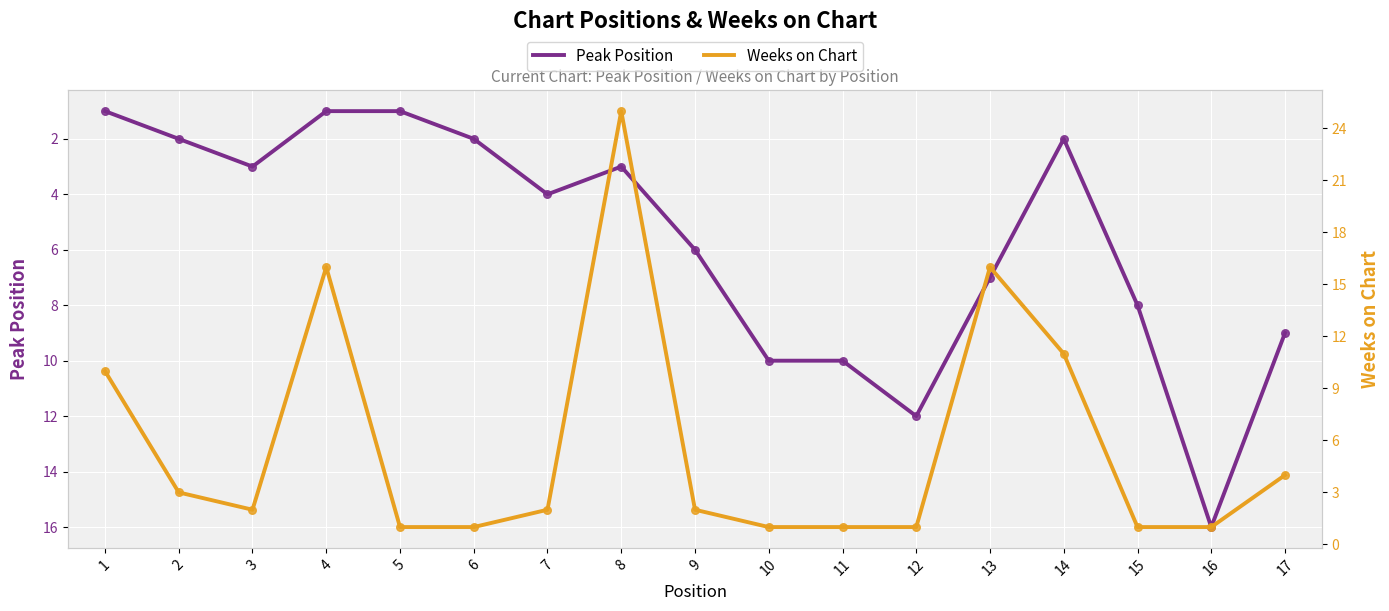

What is the total value across all series at 4?

17